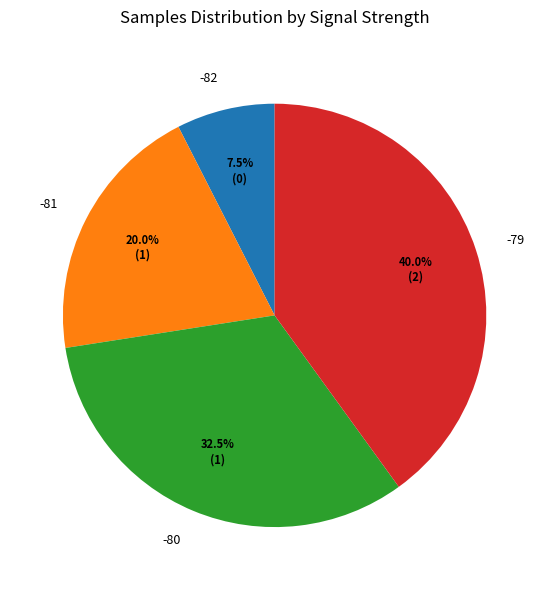

Rank the categories by value from highest to lowest.

-79, -80, -81, -82